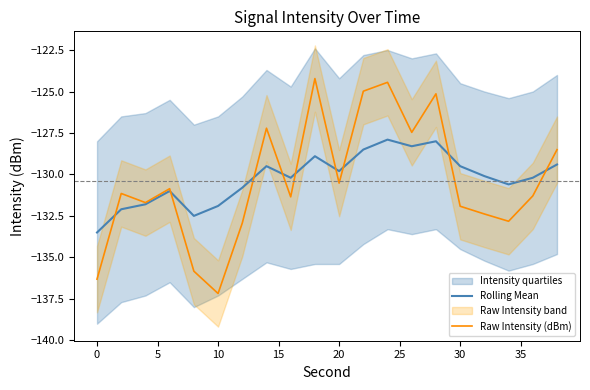

Is the value of Raw Intensity (dBm) at 0 greater than the value of Rolling Mean at 30?

No